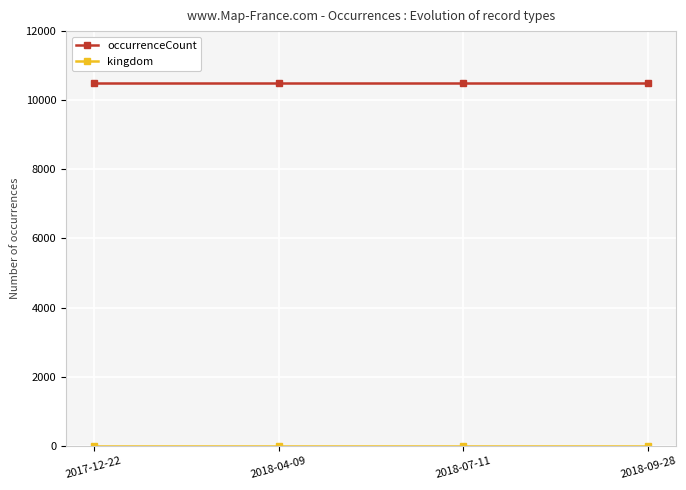

What is the label of the 3rd point from the right?

2018-04-09